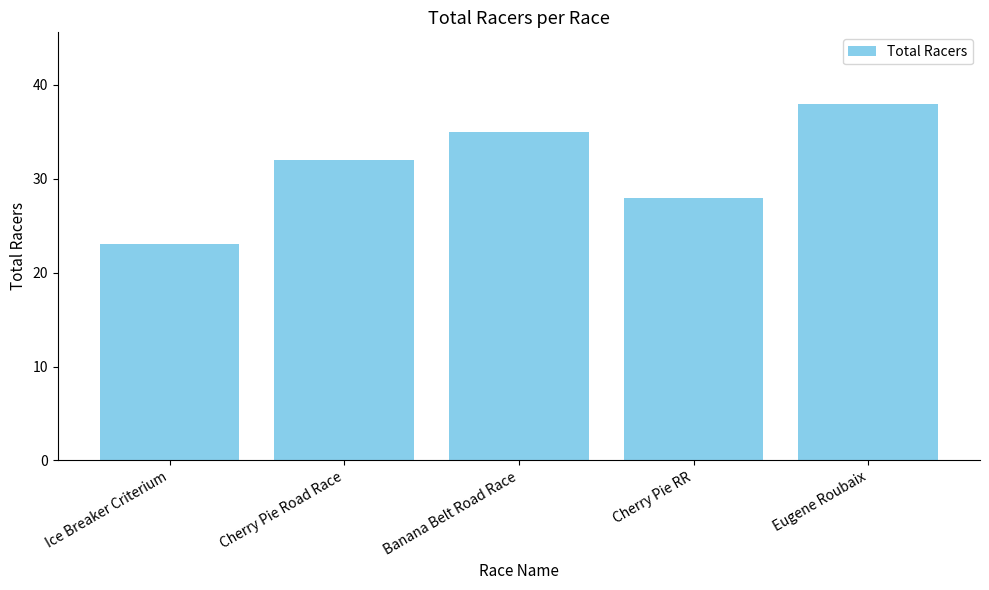

Which category has the highest value across all series?

Eugene Roubaix